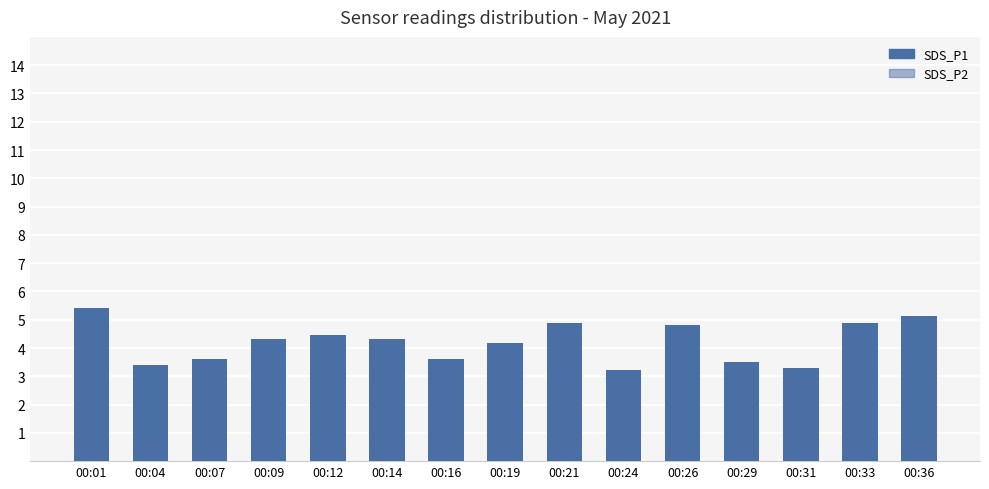

What is the value of the SDS_P1 bar at the 3rd from the left?

3.6